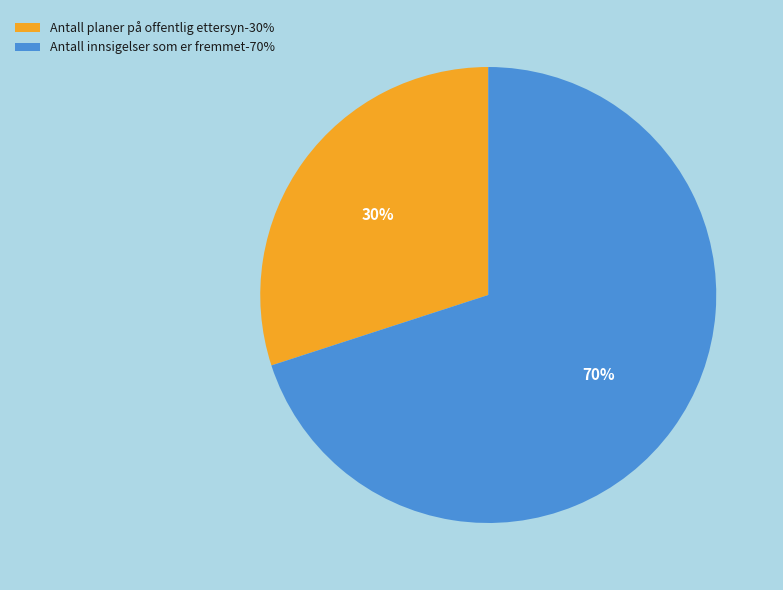

The Antall innsigelser som er fremmet-70% slice represents 64% of the pie. True or false?

False